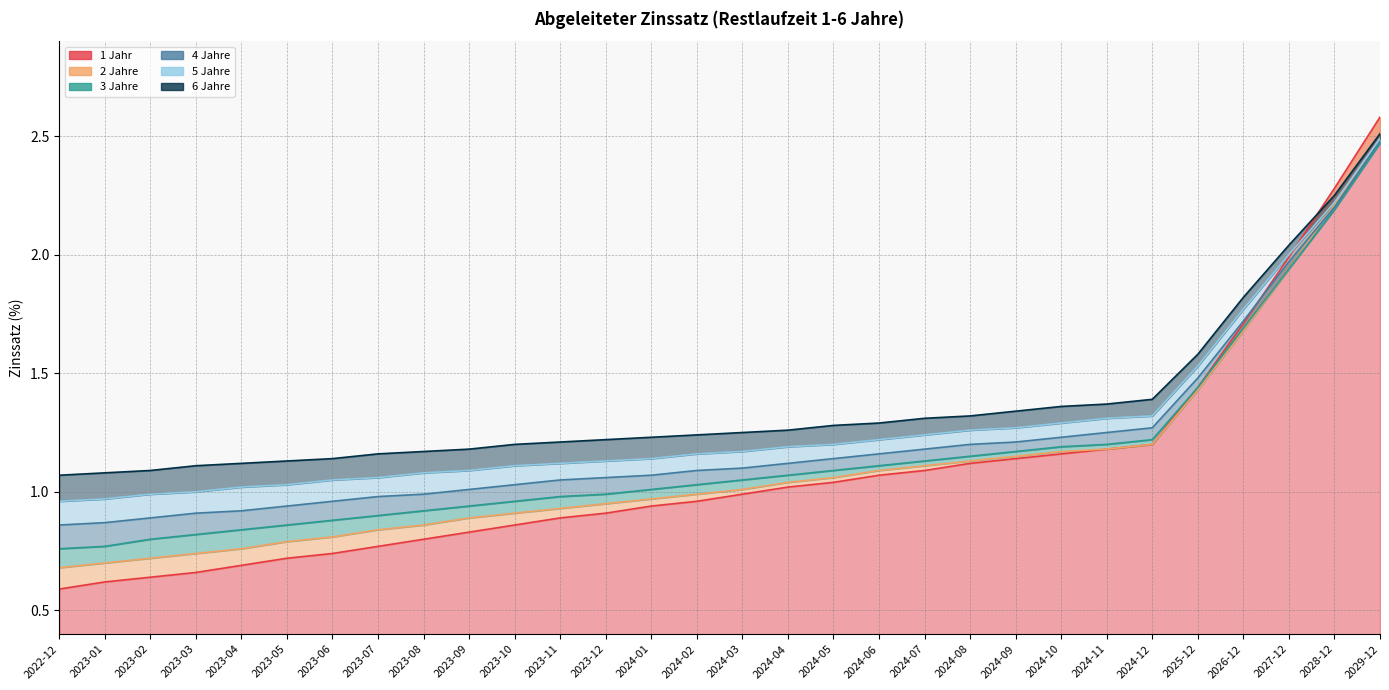

Reading left to right, transcribe all the data shown in this chart.

1 Jahr: 0.6	0.6	0.6	0.7	0.7	0.7	0.7	0.8	0.8	0.8	0.9	0.9	0.9	0.9	1.0	1.0	1.0	1.0	1.1	1.1	1.1	1.1	1.2	1.2	1.2	1.4	1.7	2.0	2.3	2.6
2 Jahre: 0.7	0.7	0.7	0.7	0.8	0.8	0.8	0.8	0.9	0.9	0.9	0.9	0.9	1.0	1.0	1.0	1.0	1.1	1.1	1.1	1.1	1.1	1.2	1.2	1.2	1.4	1.7	1.9	2.2	2.5
3 Jahre: 0.8	0.8	0.8	0.8	0.8	0.9	0.9	0.9	0.9	0.9	1.0	1.0	1.0	1.0	1.0	1.1	1.1	1.1	1.1	1.1	1.1	1.2	1.2	1.2	1.2	1.4	1.7	1.9	2.2	2.5
4 Jahre: 0.9	0.9	0.9	0.9	0.9	0.9	1.0	1.0	1.0	1.0	1.0	1.1	1.1	1.1	1.1	1.1	1.1	1.1	1.2	1.2	1.2	1.2	1.2	1.2	1.3	1.5	1.7	2.0	2.2	2.5
5 Jahre: 1.0	1.0	1.0	1.0	1.0	1.0	1.1	1.1	1.1	1.1	1.1	1.1	1.1	1.1	1.2	1.2	1.2	1.2	1.2	1.2	1.3	1.3	1.3	1.3	1.3	1.5	1.8	2.0	2.2	2.5
6 Jahre: 1.1	1.1	1.1	1.1	1.1	1.1	1.1	1.2	1.2	1.2	1.2	1.2	1.2	1.2	1.2	1.2	1.3	1.3	1.3	1.3	1.3	1.3	1.4	1.4	1.4	1.6	1.8	2.0	2.2	2.5